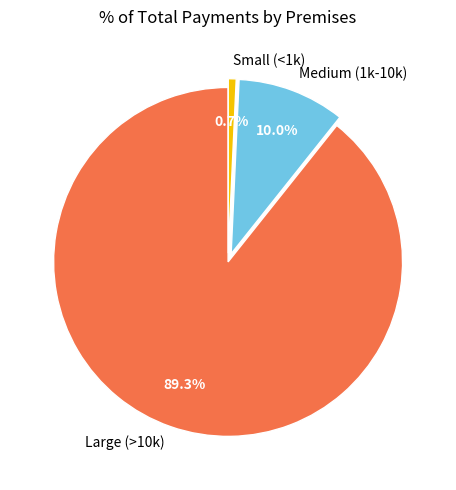

How many segments does this pie chart have?

3